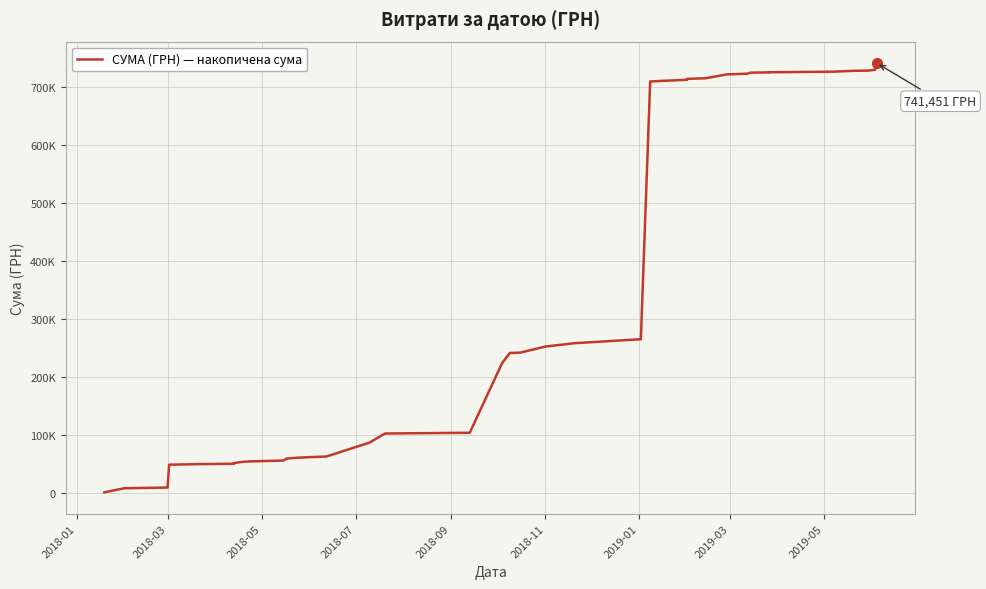

Does the chart display data point markers on the line(s)?

No